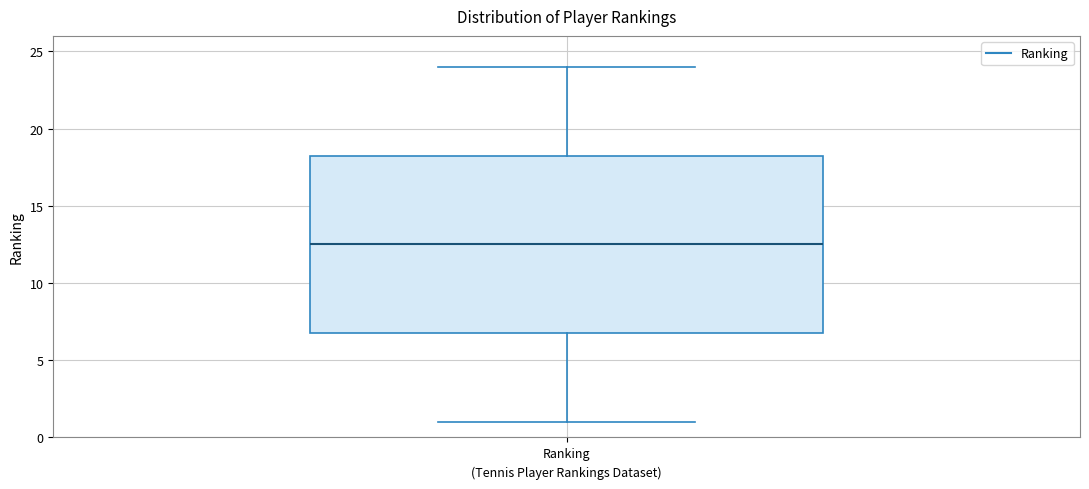

Read this box plot against the y-axis: the position of the median line, the range covered by the box, and the ends of both whiskers. The values are not printed on the chart, so give them approximately, as read against the axis.

median 12.5, box 7.0 to 18.5, whiskers 1.0 to 24.0